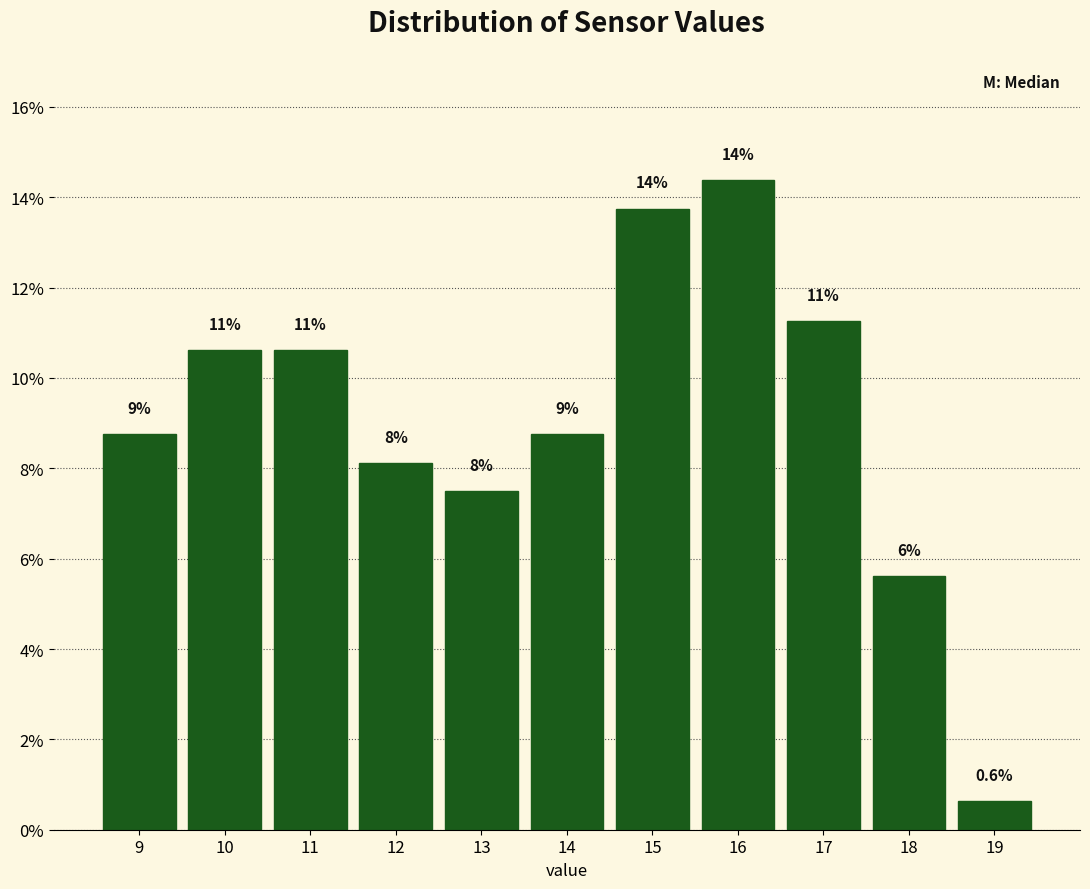

Are the bars horizontal?

No